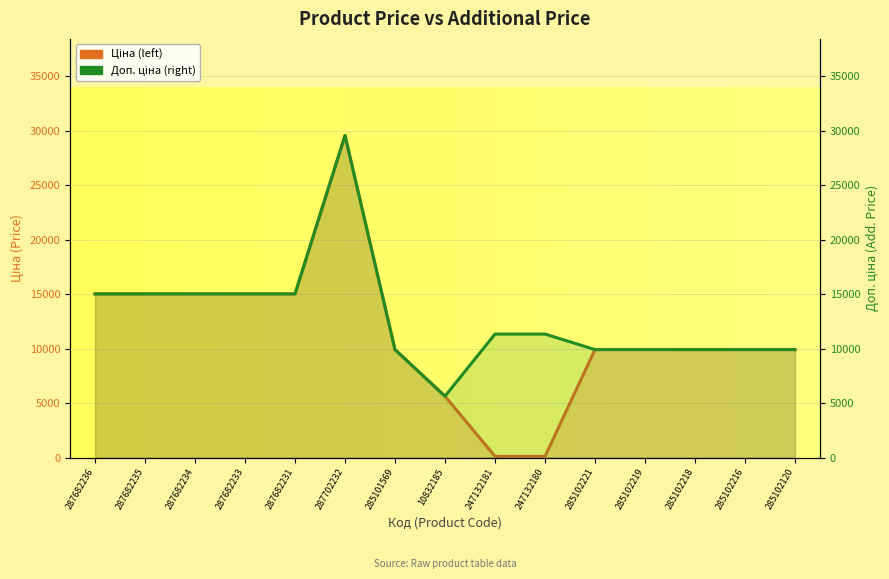

Which series has the largest total across all categories?

Доп. ціна (right)